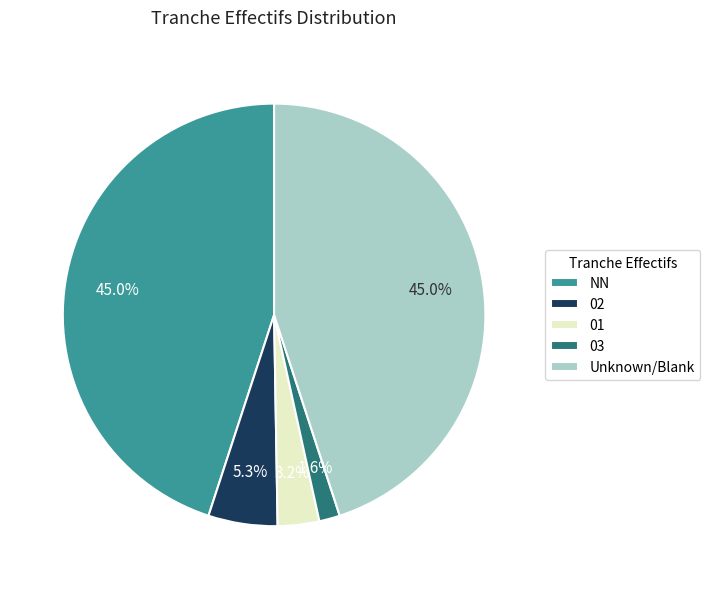

Which slice is the smallest?

03